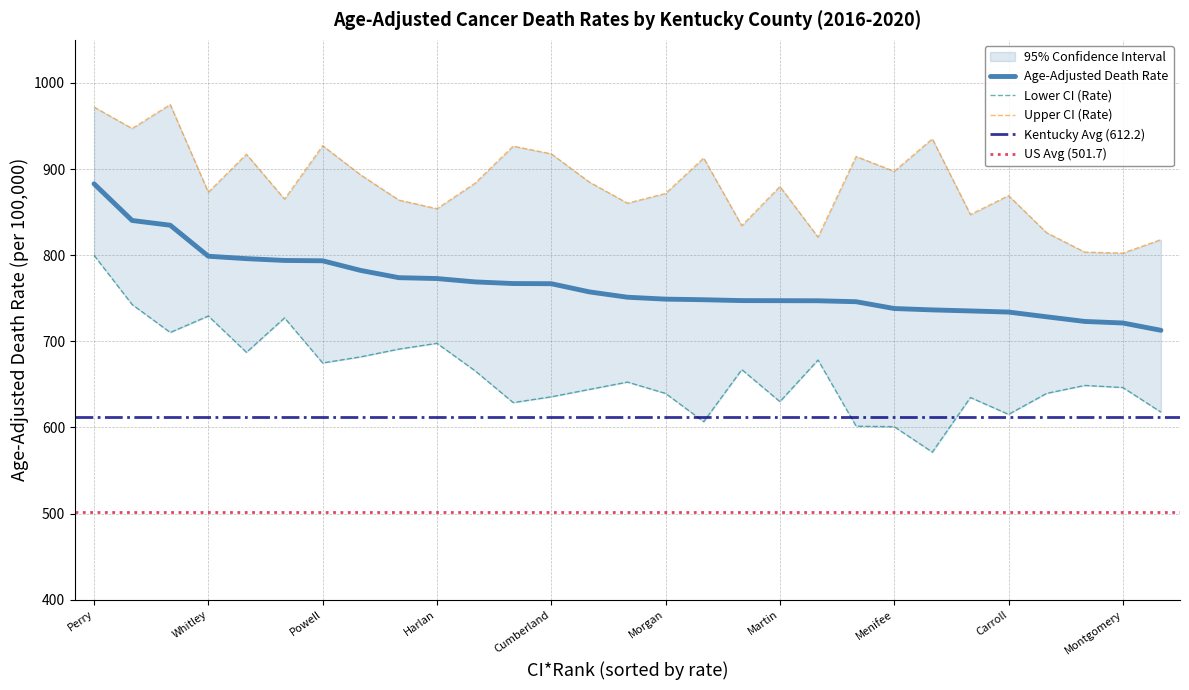

What value does the Age-Adjusted Death Rate series have at Lee?

748.3